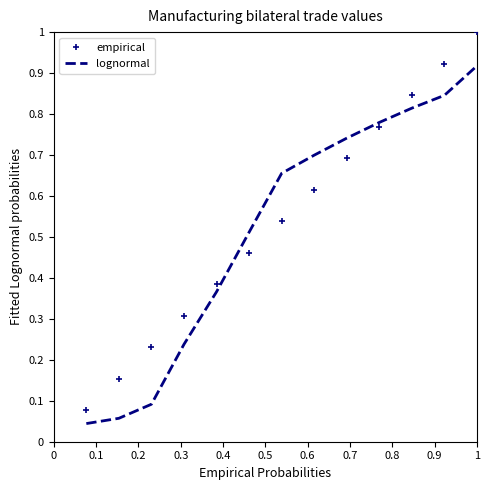

True or false: empirical has more than 0 interior local peaks.

False